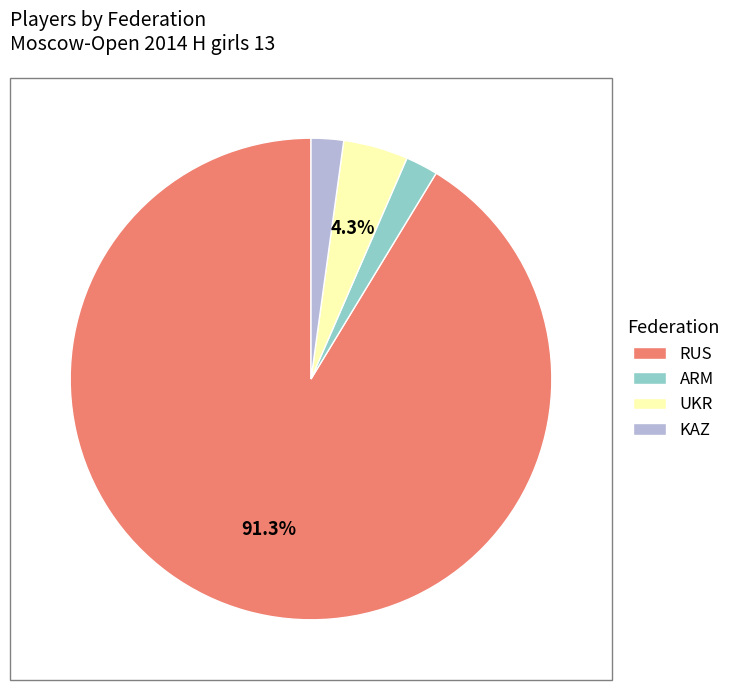

How many segments does this pie chart have?

4